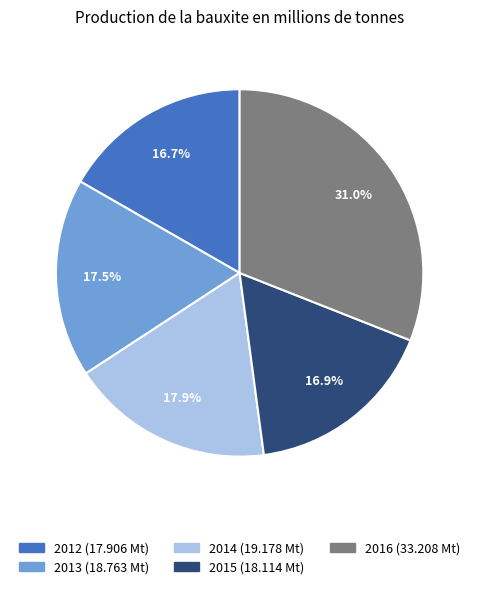

How many segments does this pie chart have?

5